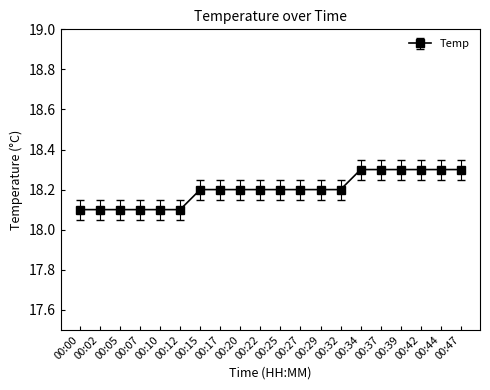

How many lines are shown in the chart?

1